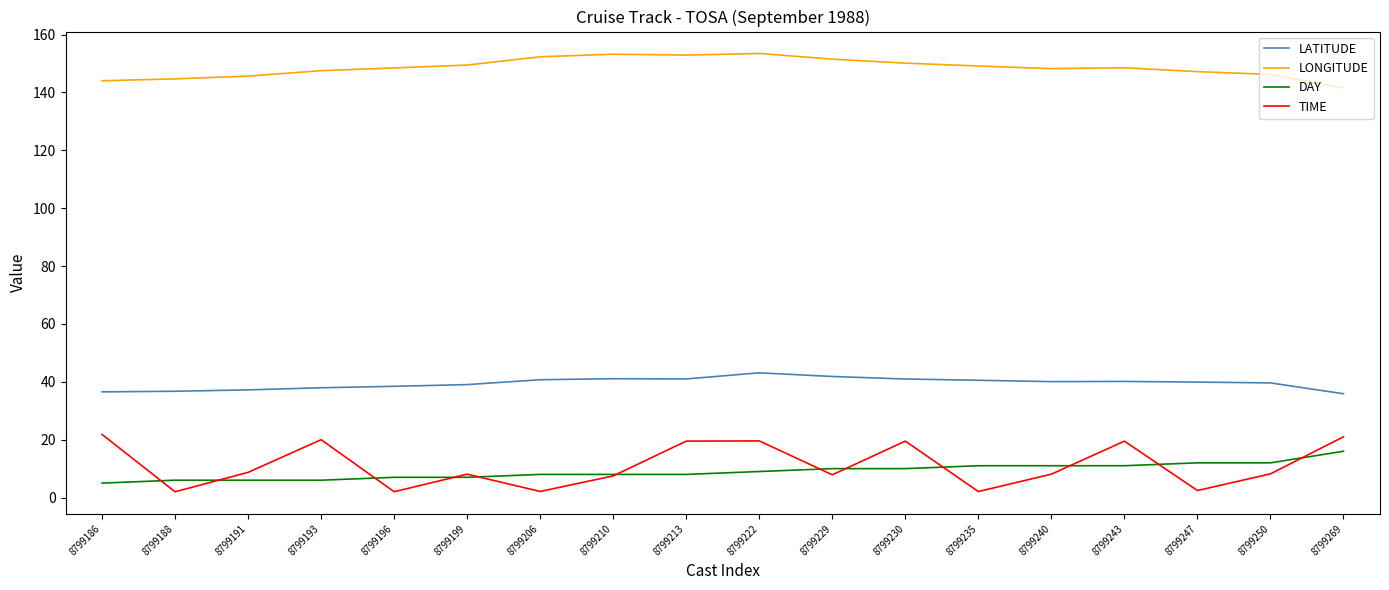

How many series are shown in this chart?

4